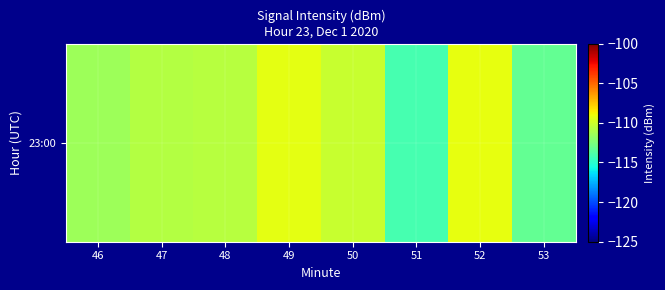

What is the sum of all values?

-889.0